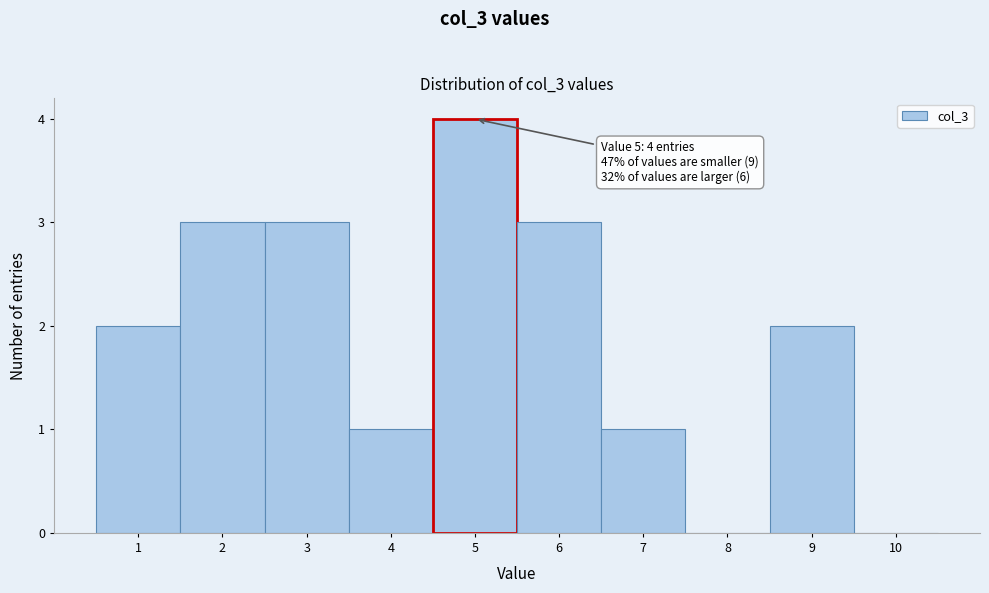

Which range on the x-axis has the tallest bar?

4.5 to 5.5